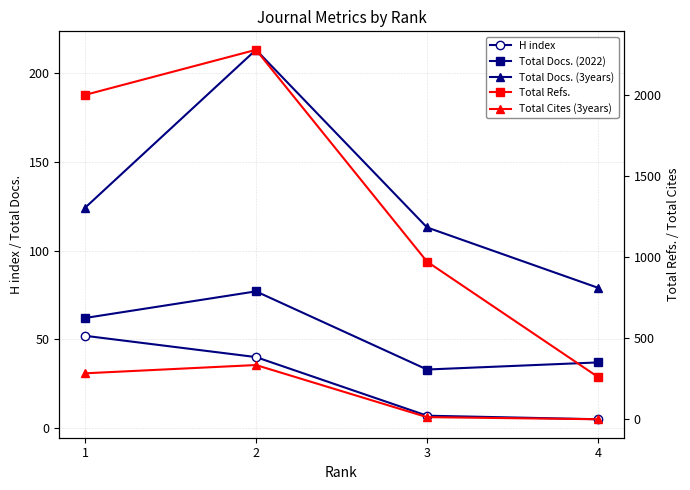

What is the sum of the Total Cites (3years) values at 1 and 4?

283